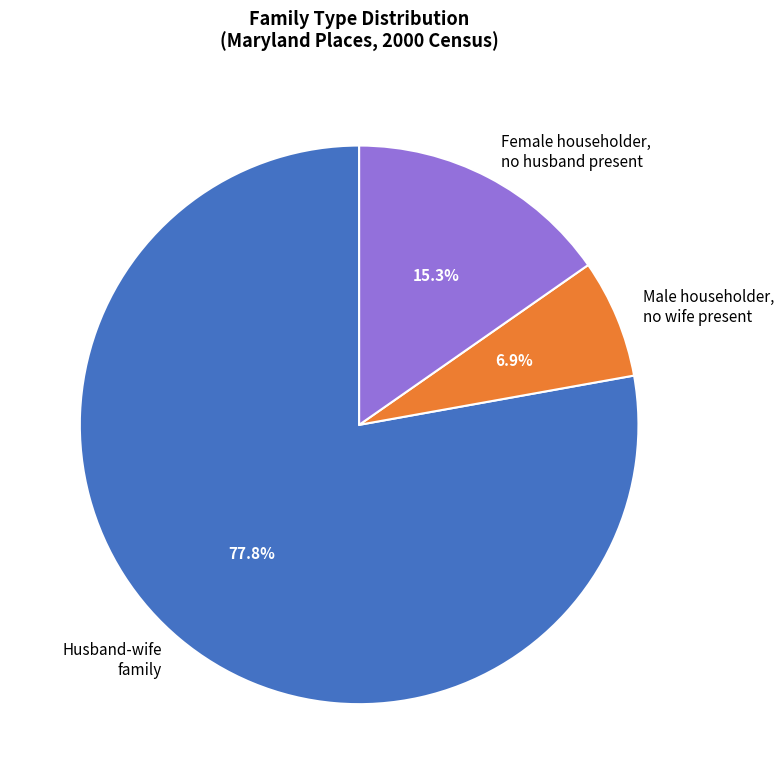

Rank the categories by value from lowest to highest.

Male householder, no wife present, Female householder, no husband present, Husband-wife family